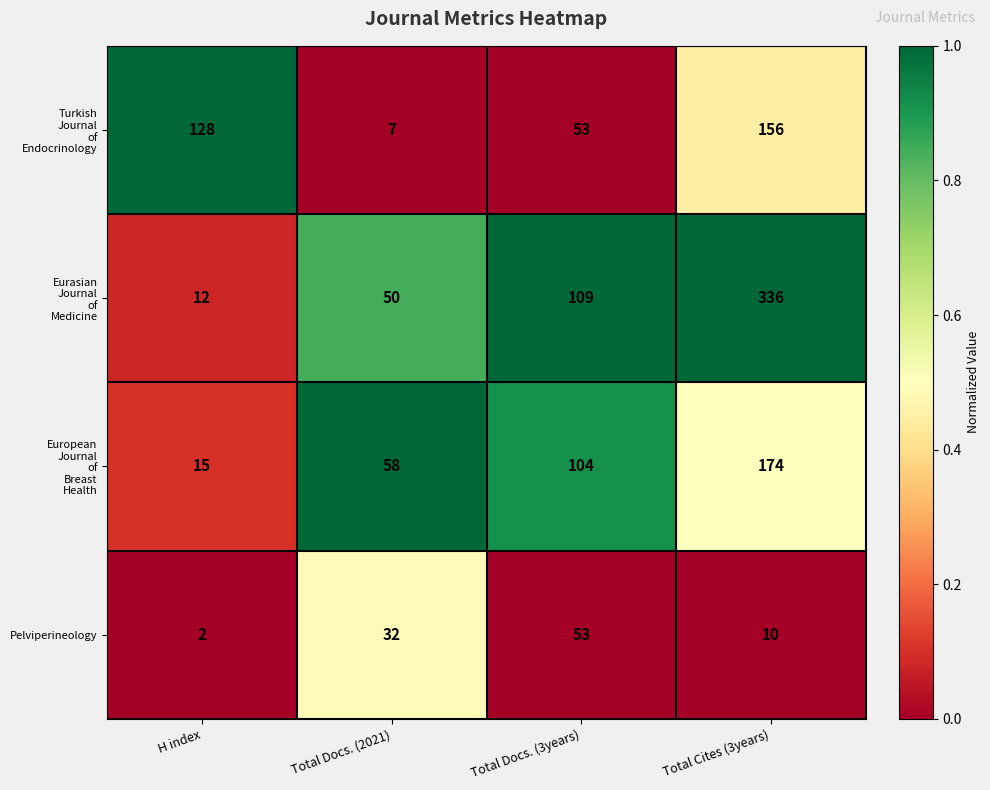

How many Pelviperineology values are between 10 and 53?

3